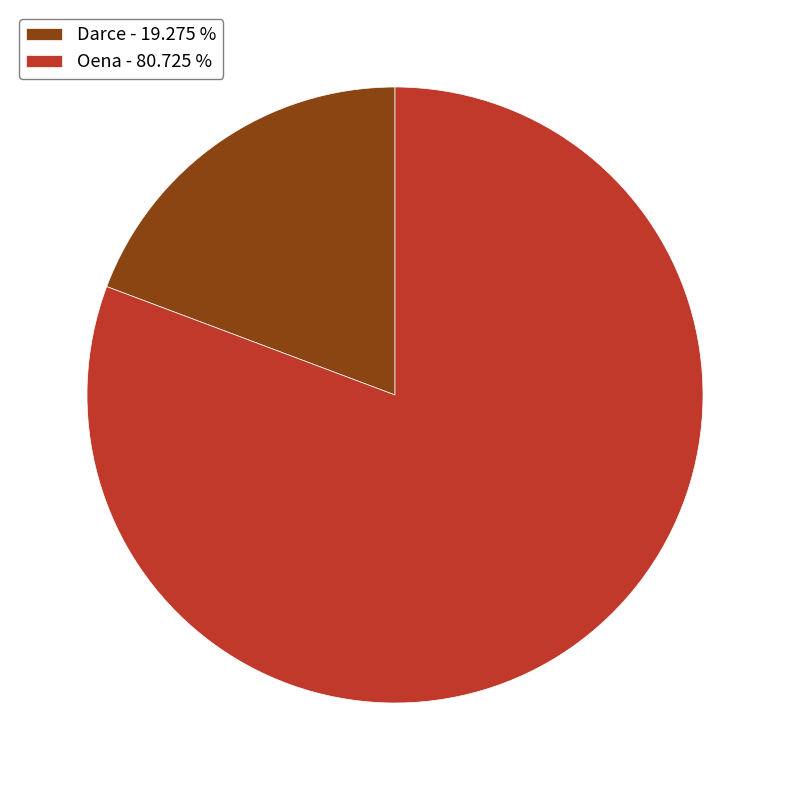

Rank the categories by value from highest to lowest.

Oena, Darce